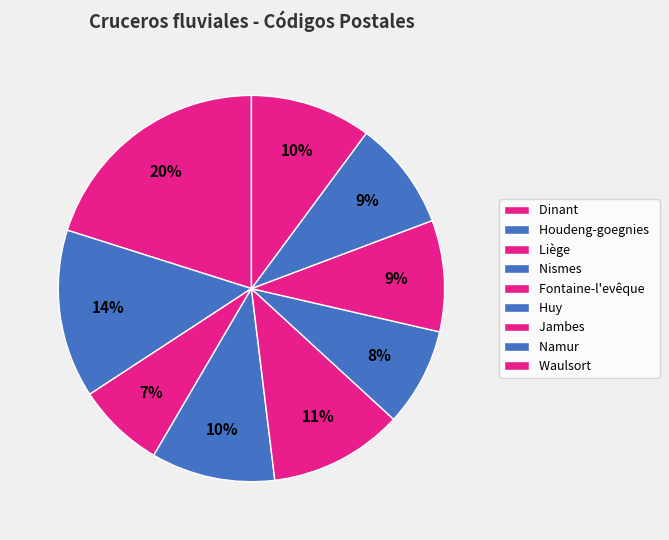

Which slice is the smallest?

Liège